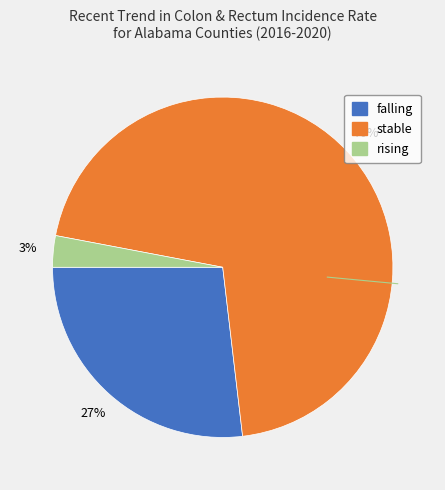

Is rising the majority of the pie?

No